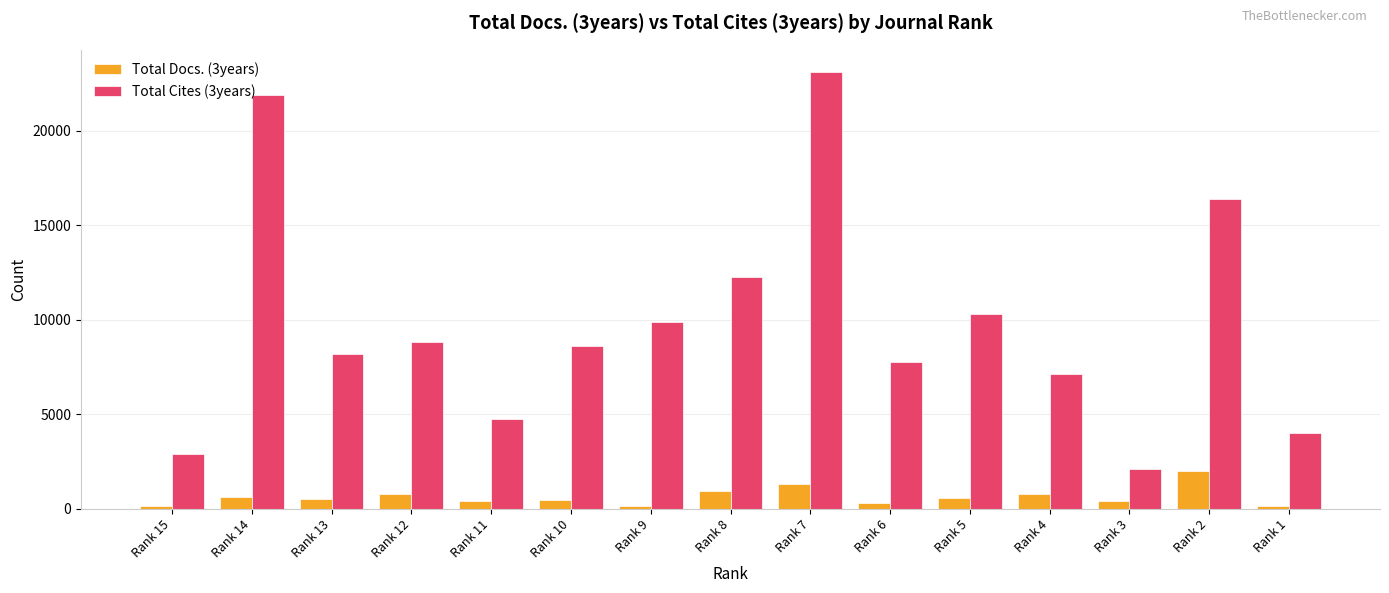

Which series has the largest range (max minus min)?

Total Cites (3years)